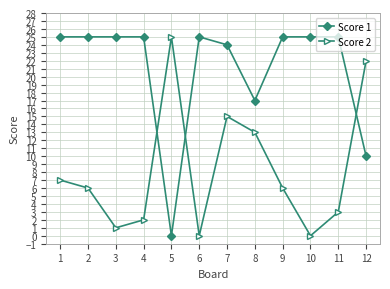

Reading left to right, extract all data points from this chart.

Score 1: 25	25	25	25	0	25	24	17	25	25	25	10
Score 2: 7	6	1	2	25	0	15	13	6	0	3	22